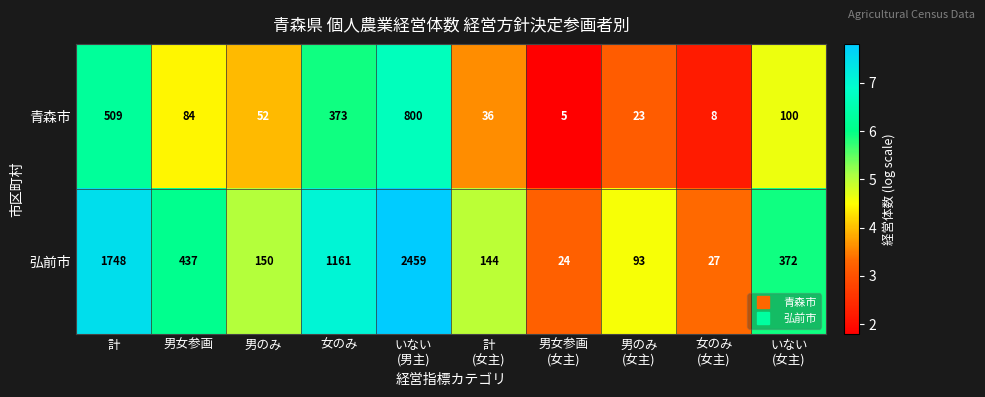

At which category does the chart reach its peak across all series?

いない
(男主)